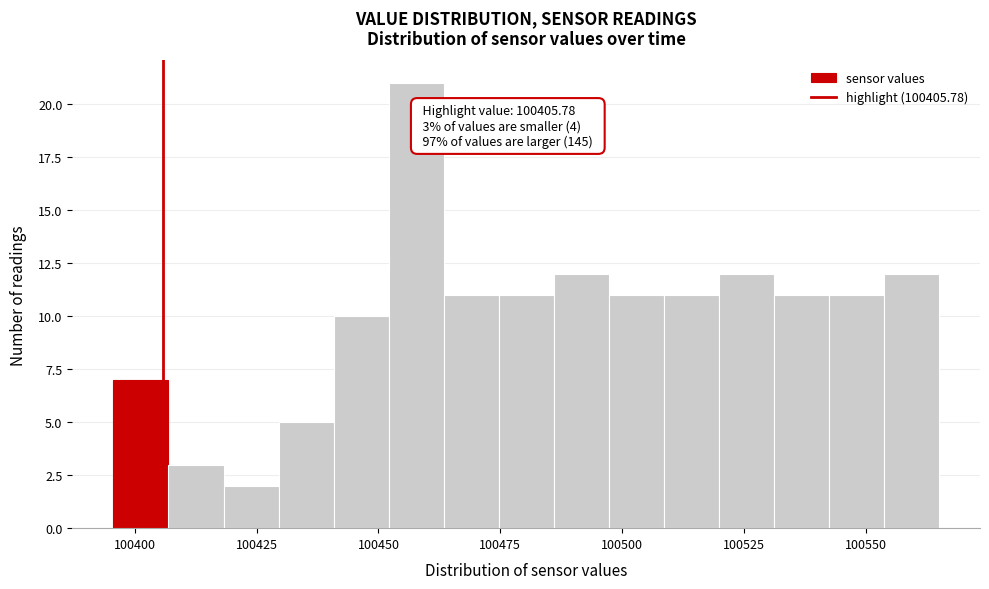

Around what value on the x-axis is the tallest bar? Give the approximate position of its centre, as read against the axis.

100460